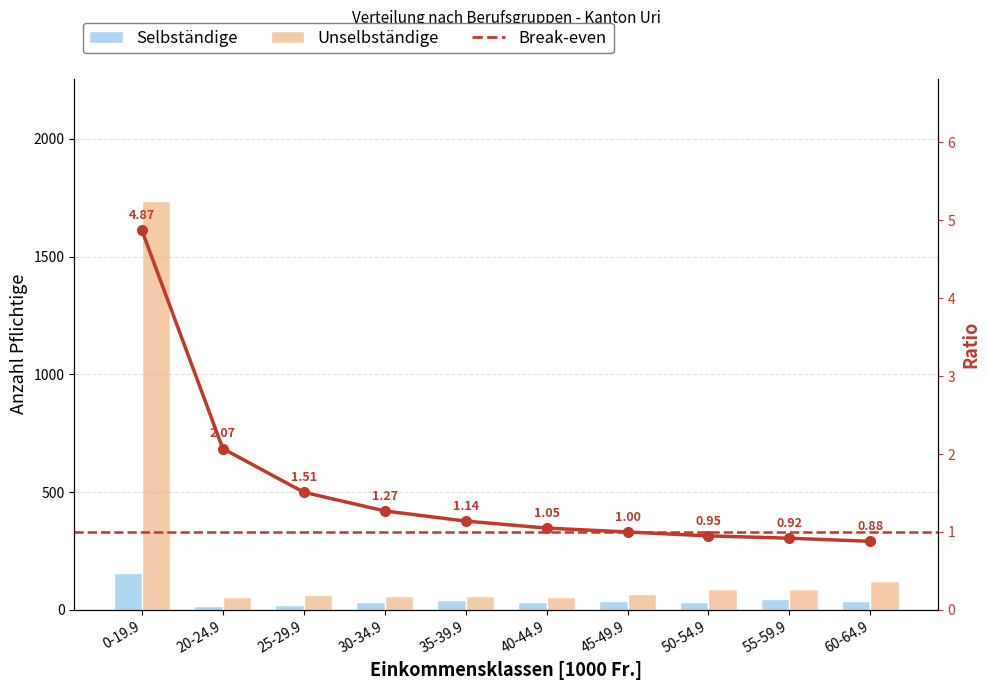

The Break-even series shows 2.1 at 20-24.9. True or false?

True